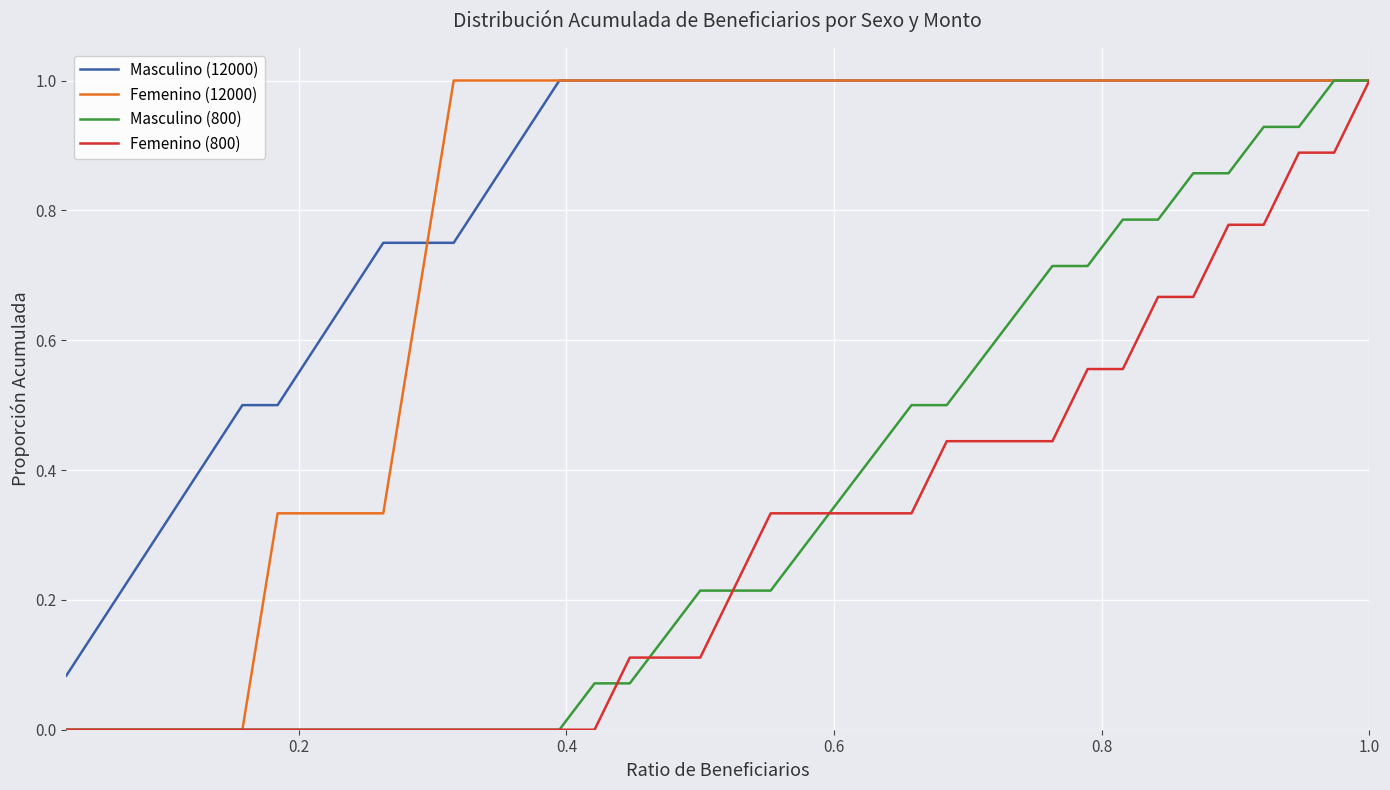

Which series has the largest total across all categories?

Masculino (12000)